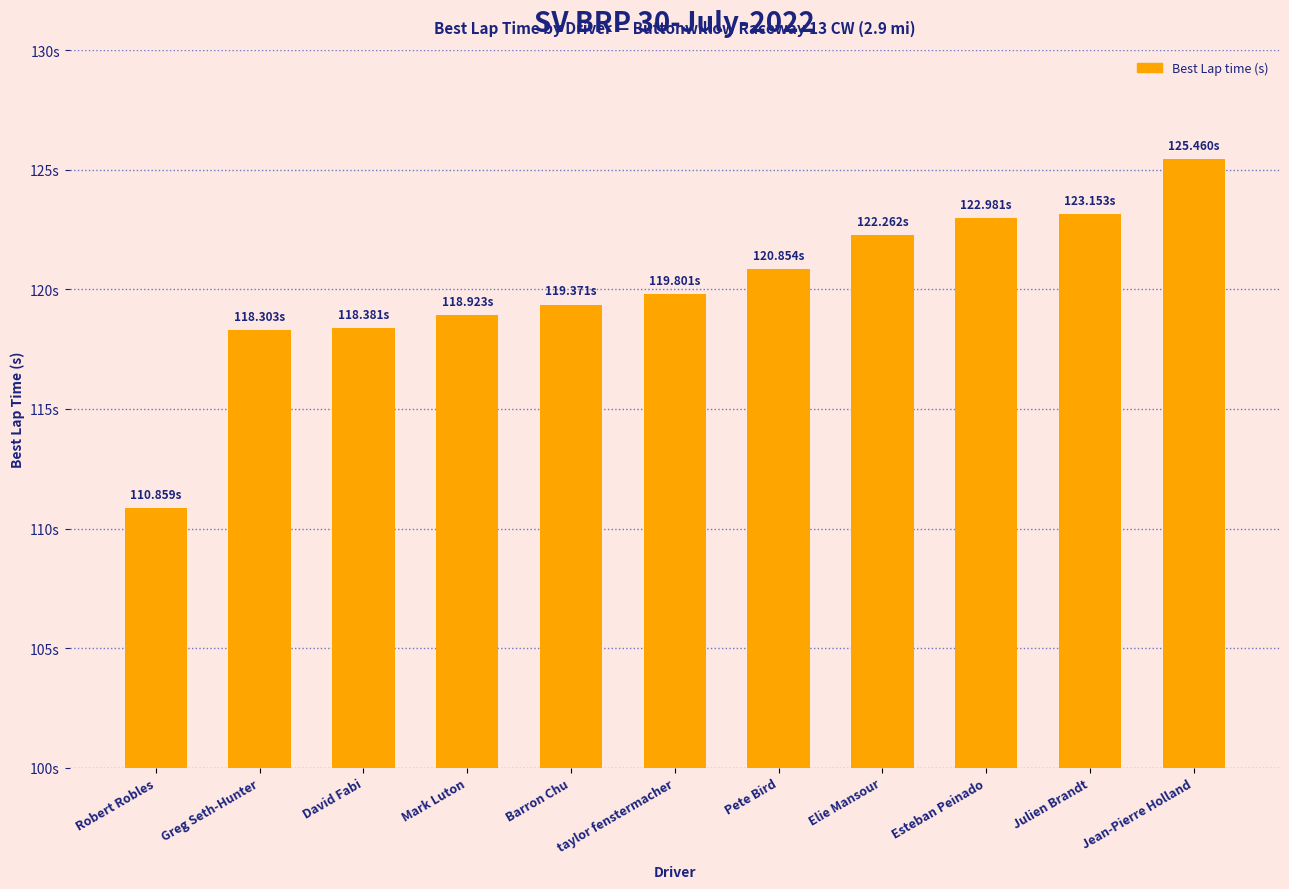

What is the difference between the maximum and minimum values?

14.6